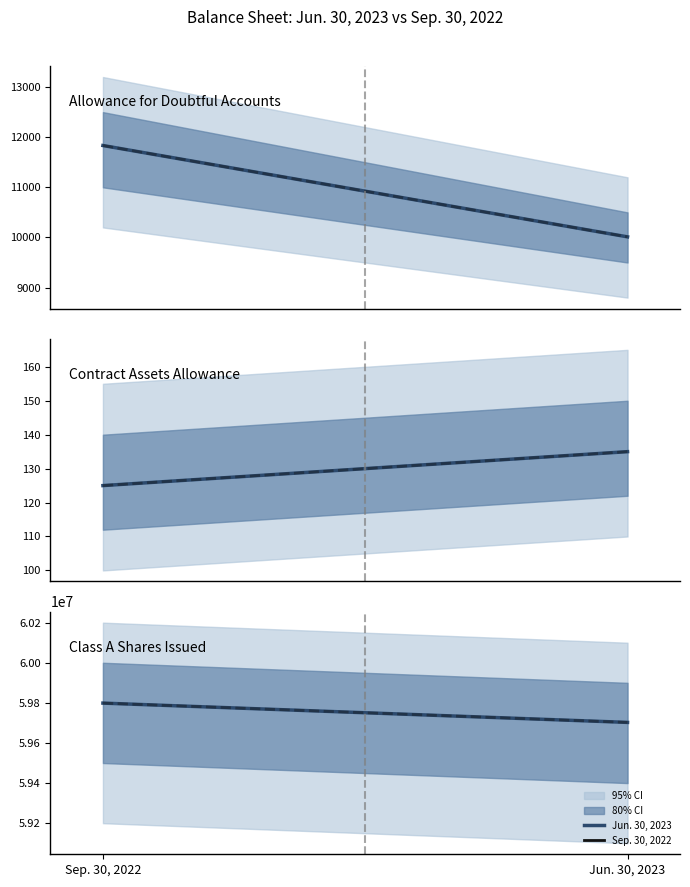

Does the chart have visible grid lines?

No